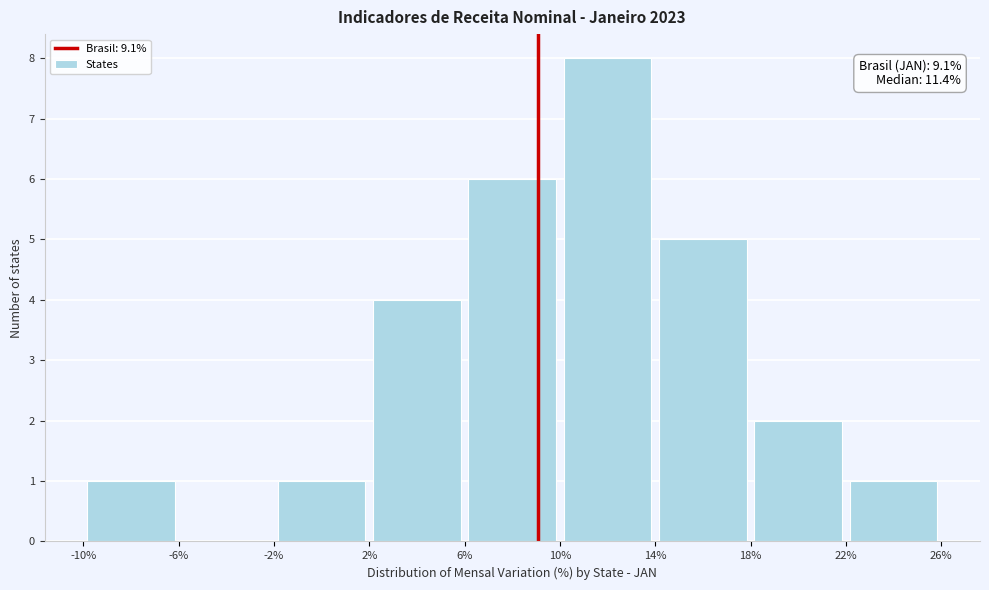

Over which range of the x-axis is the bar tallest?

10% to 14%